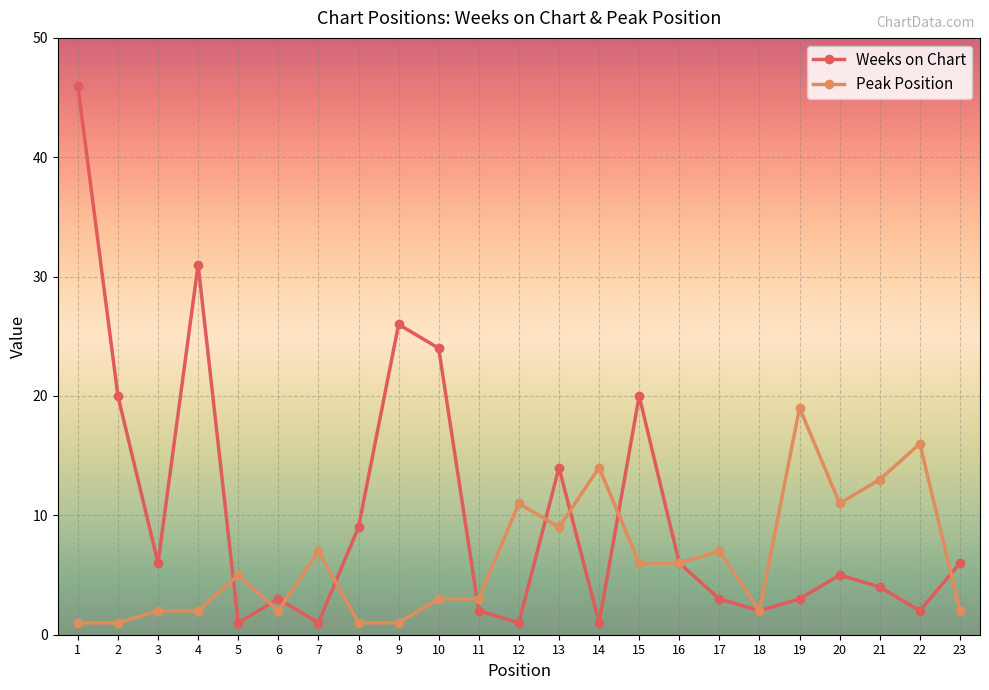

Rank the series at 4 from highest to lowest value.

Weeks on Chart, Peak Position